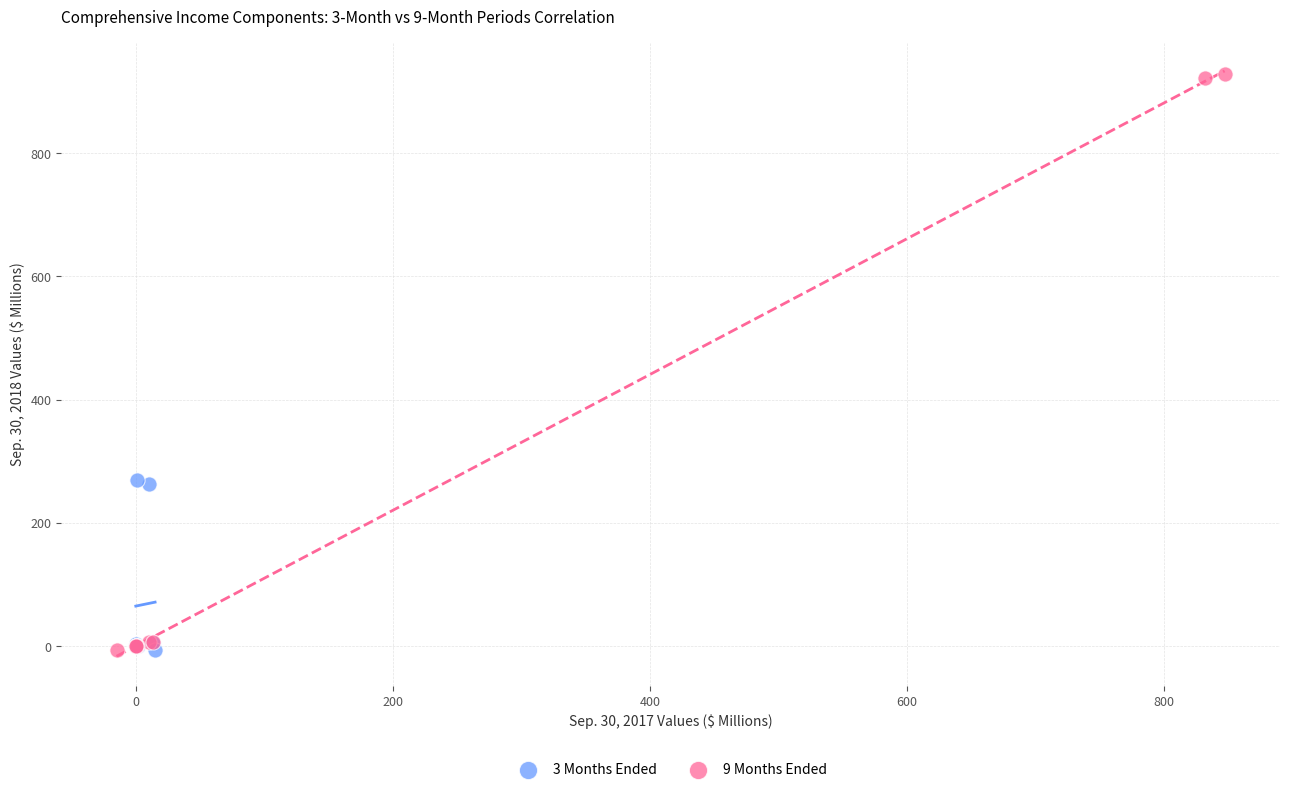

Which series has the widest spread of Y values?

9 Months Ended